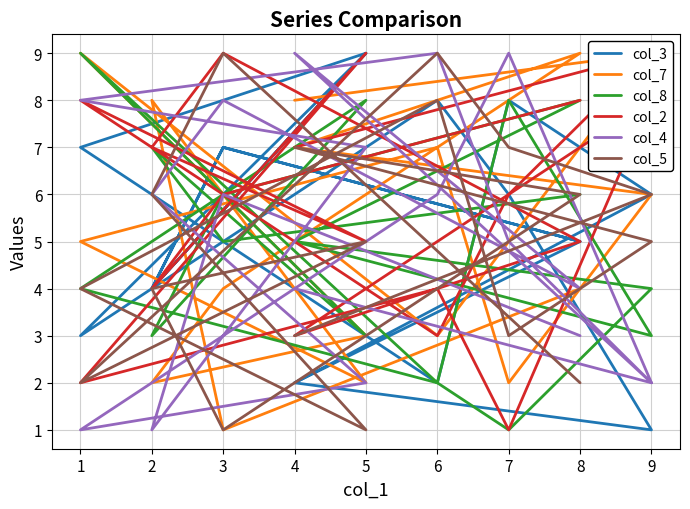

What is the difference between the maximum and second lowest values in the col_8 series?

7